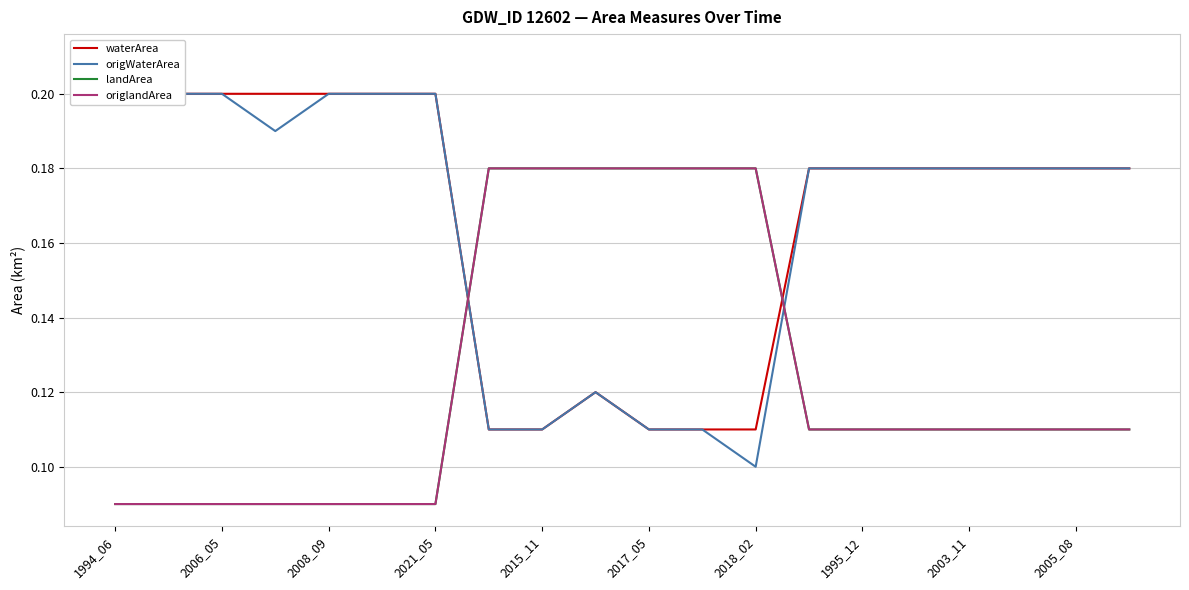

What is the average value of the landArea series?

0.1